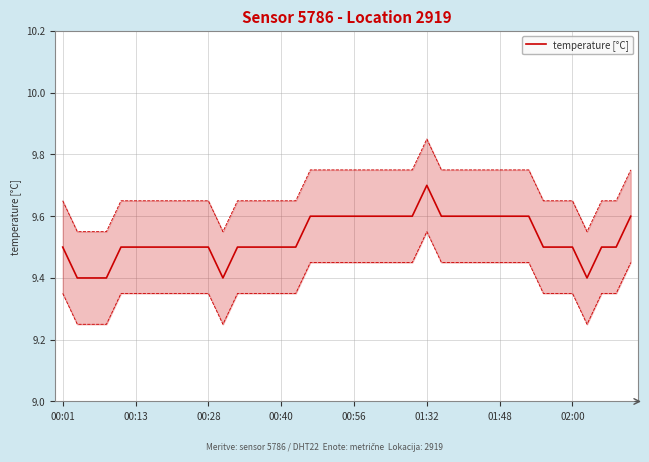

What is the highest value of the temperature [°C] series?

9.7